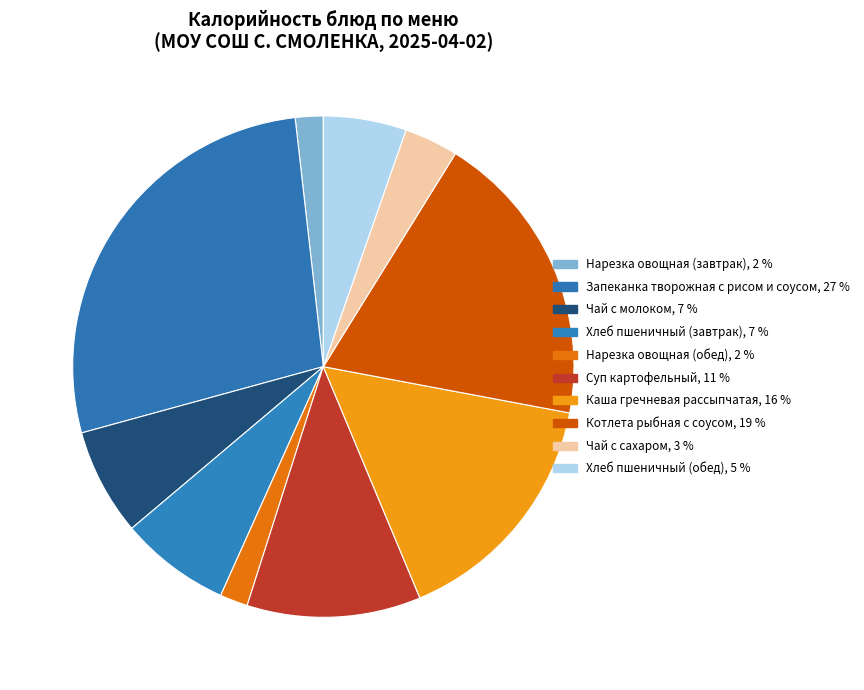

What is the largest slice in the pie chart?

Запеканка творожная с рисом и соусом